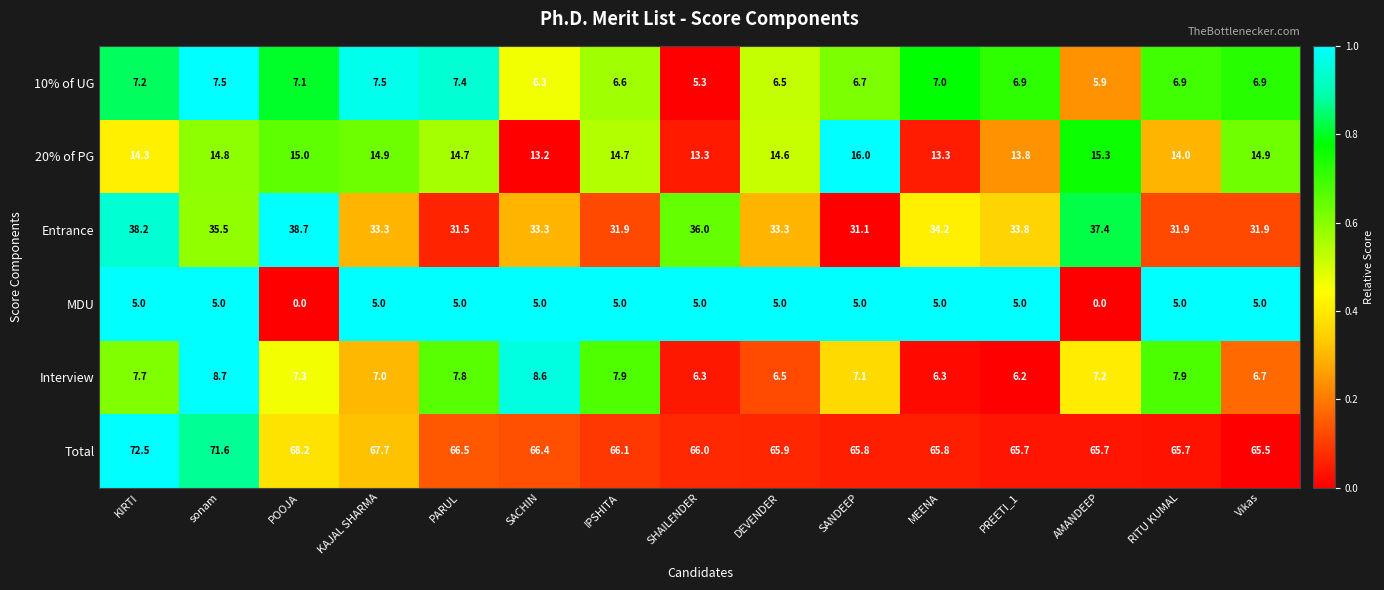

Rank the series at POOJA from lowest to highest value.

MDU, 10% of UG, Interview, 20% of PG, Entrance, Total